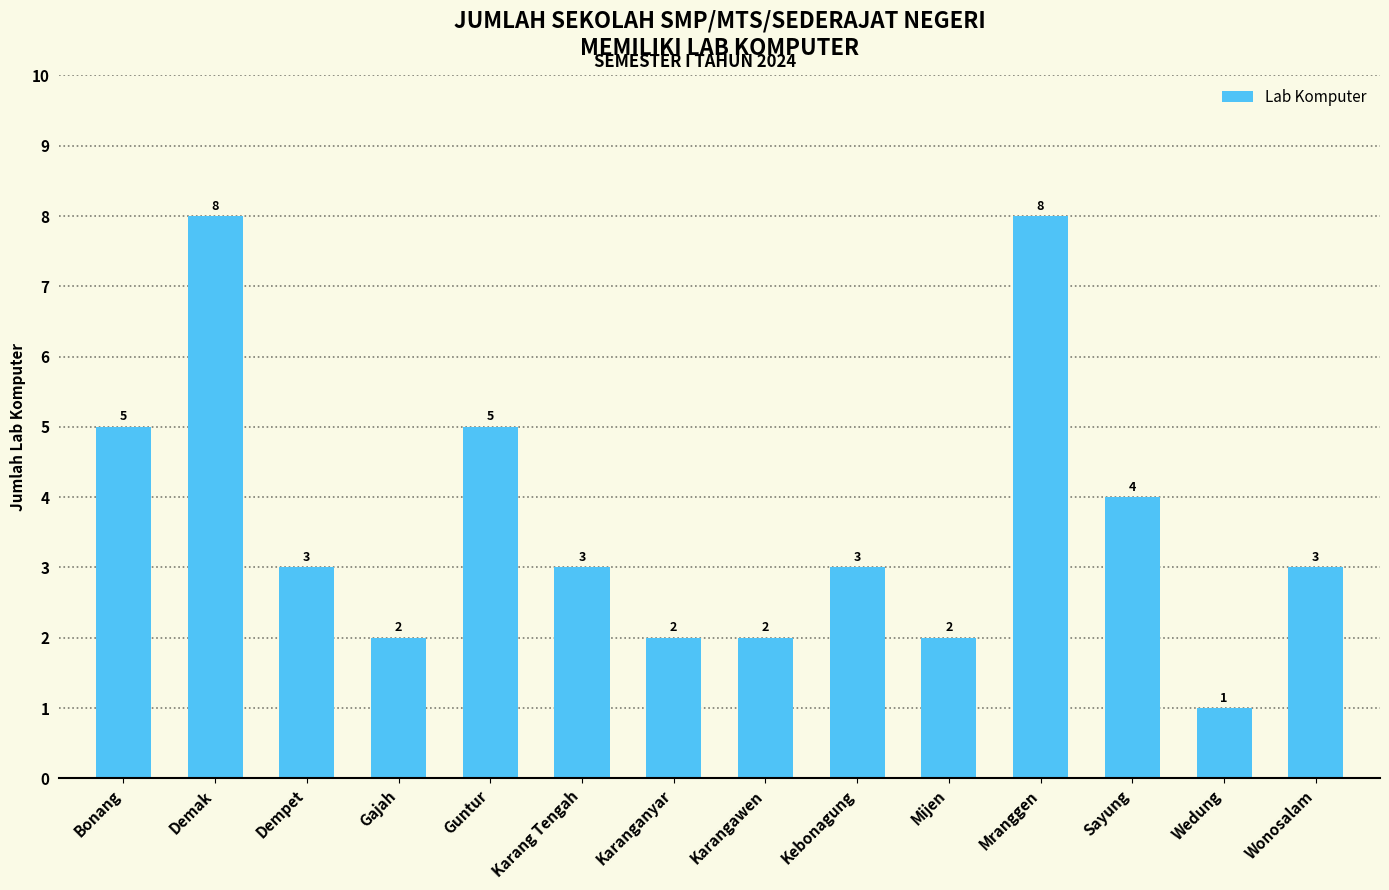

What is the value of the 3rd bar from the left?

3